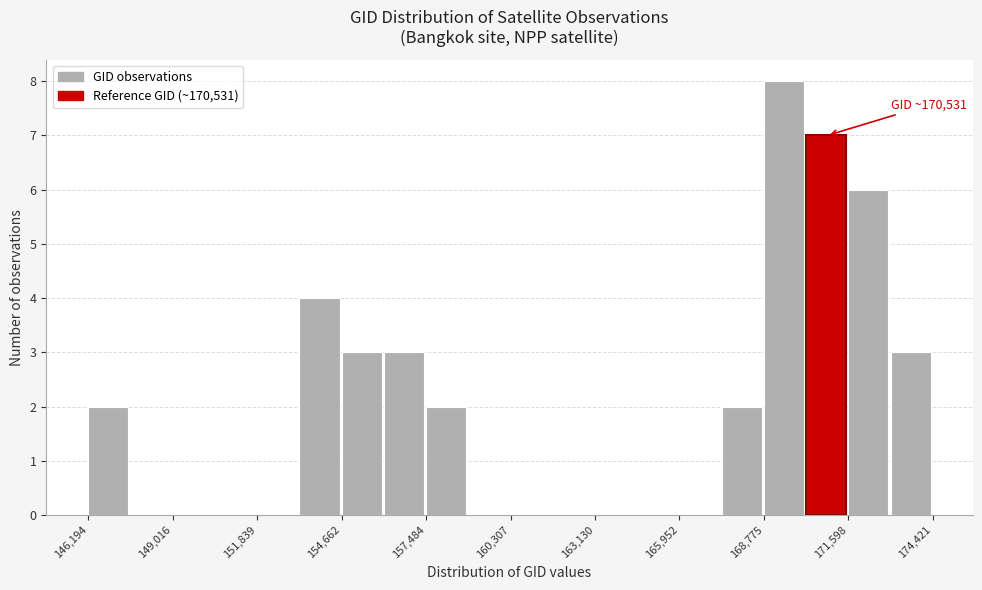

Around what value on the x-axis is the tallest bar? Give the approximate position of its centre, as read against the axis.

169500